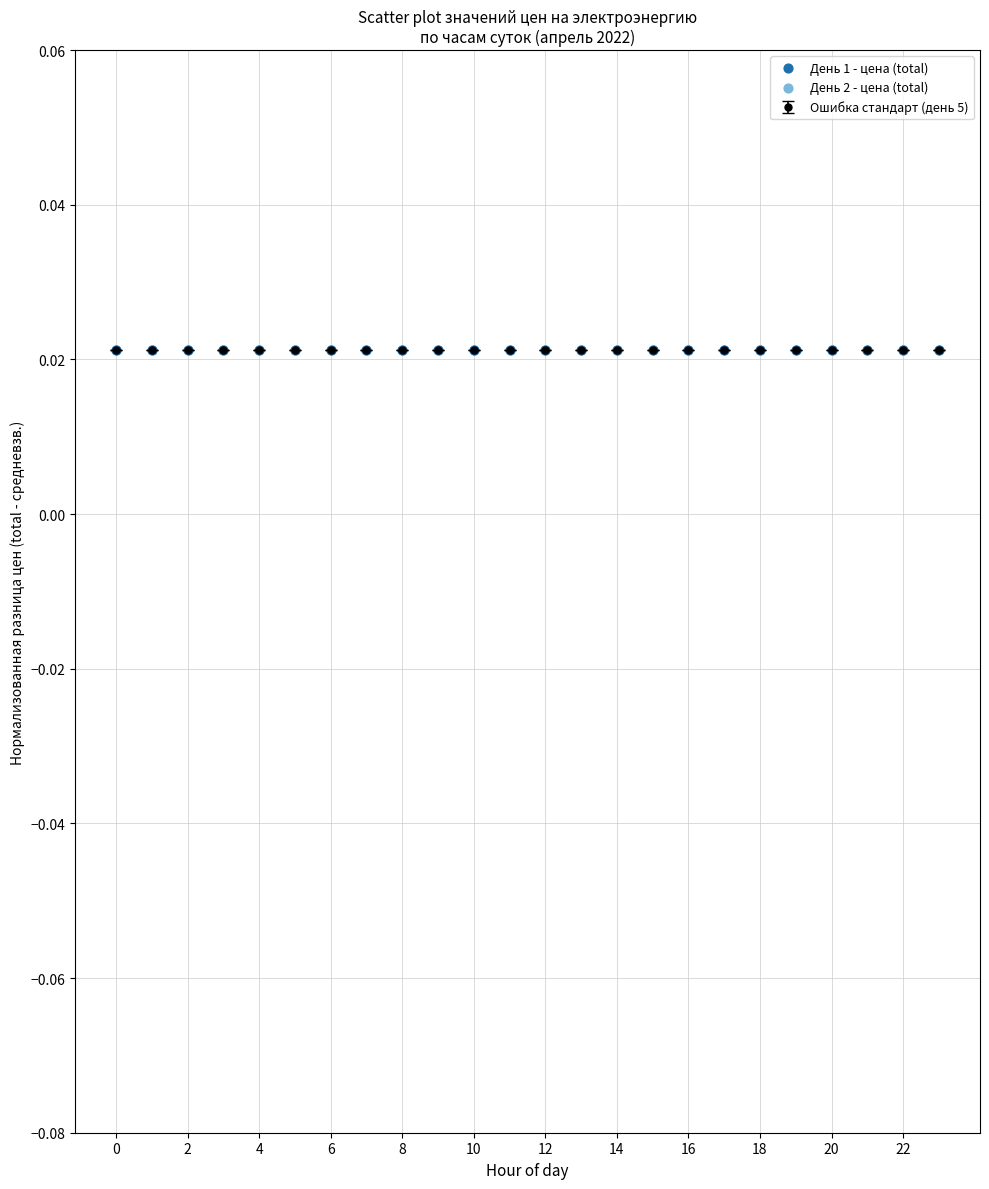

Count the values in the range 0 to 1.

24